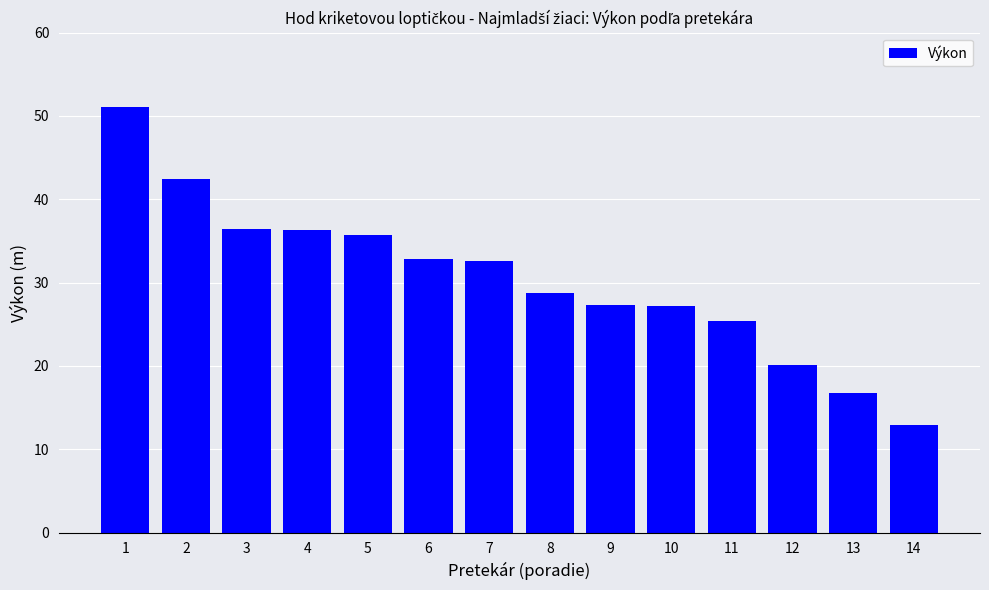

How many data points are above 32?

7